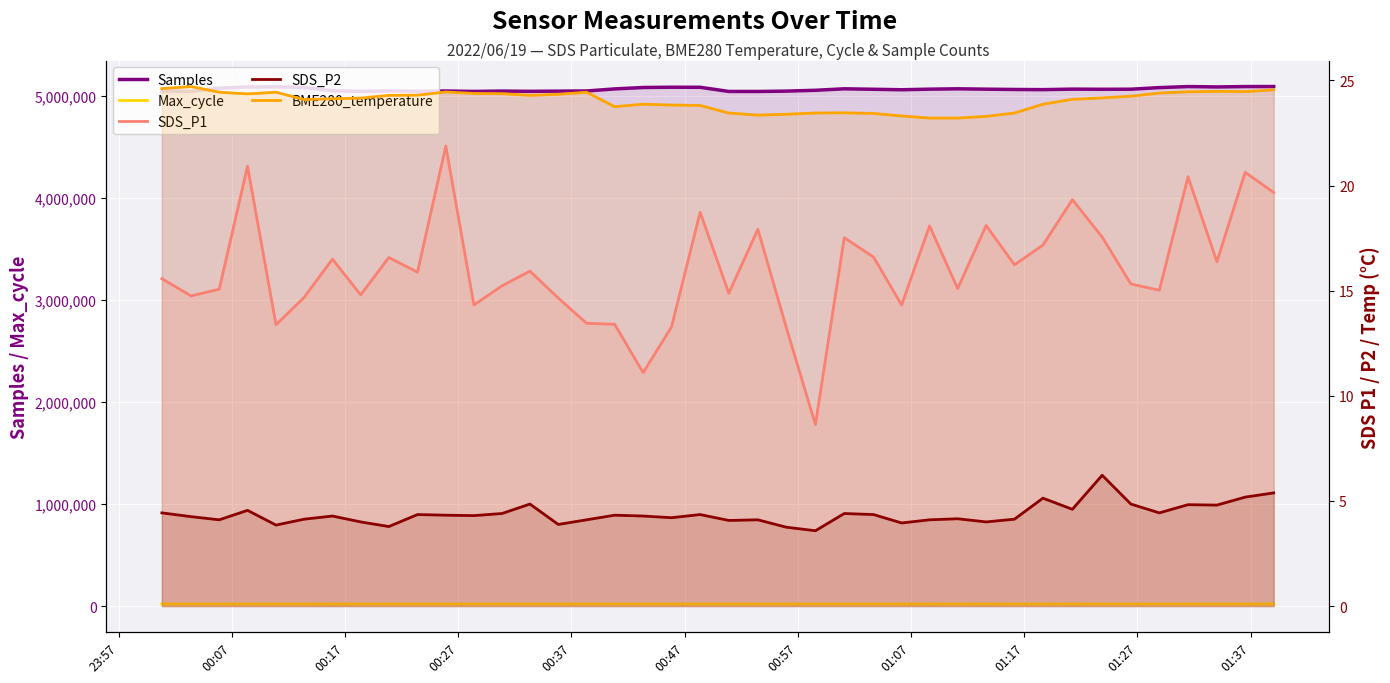

What is the sum of all Max_cycle values?

811030.0